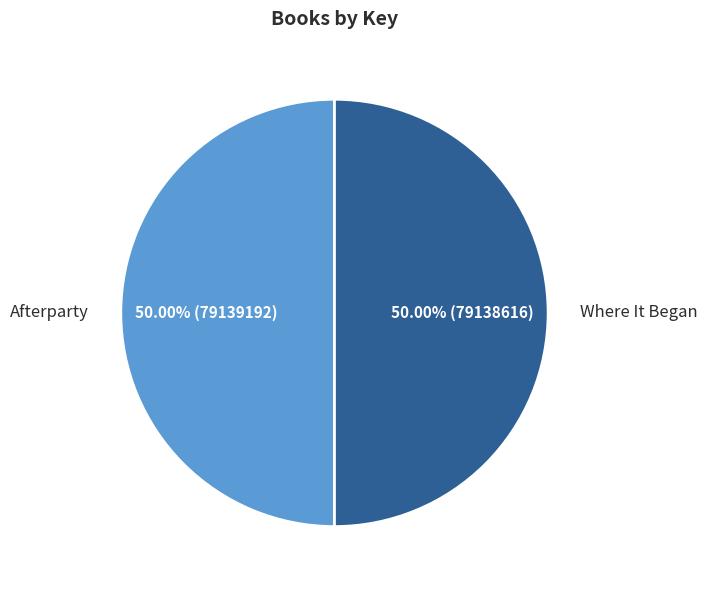

To the nearest percent, what percentage of the pie is Afterparty?

50%